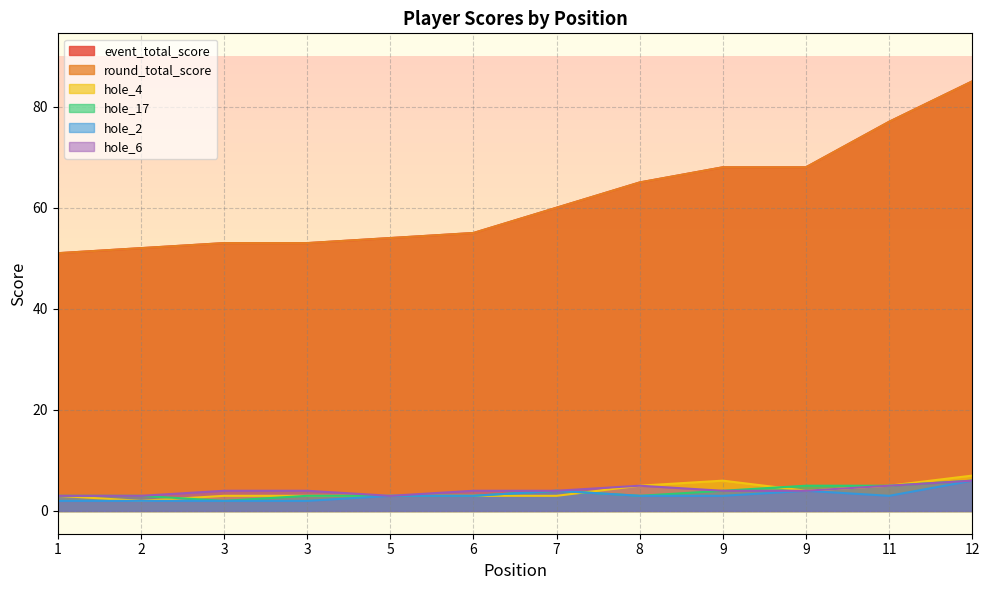

What is the difference between the highest and lowest values at 8?

62